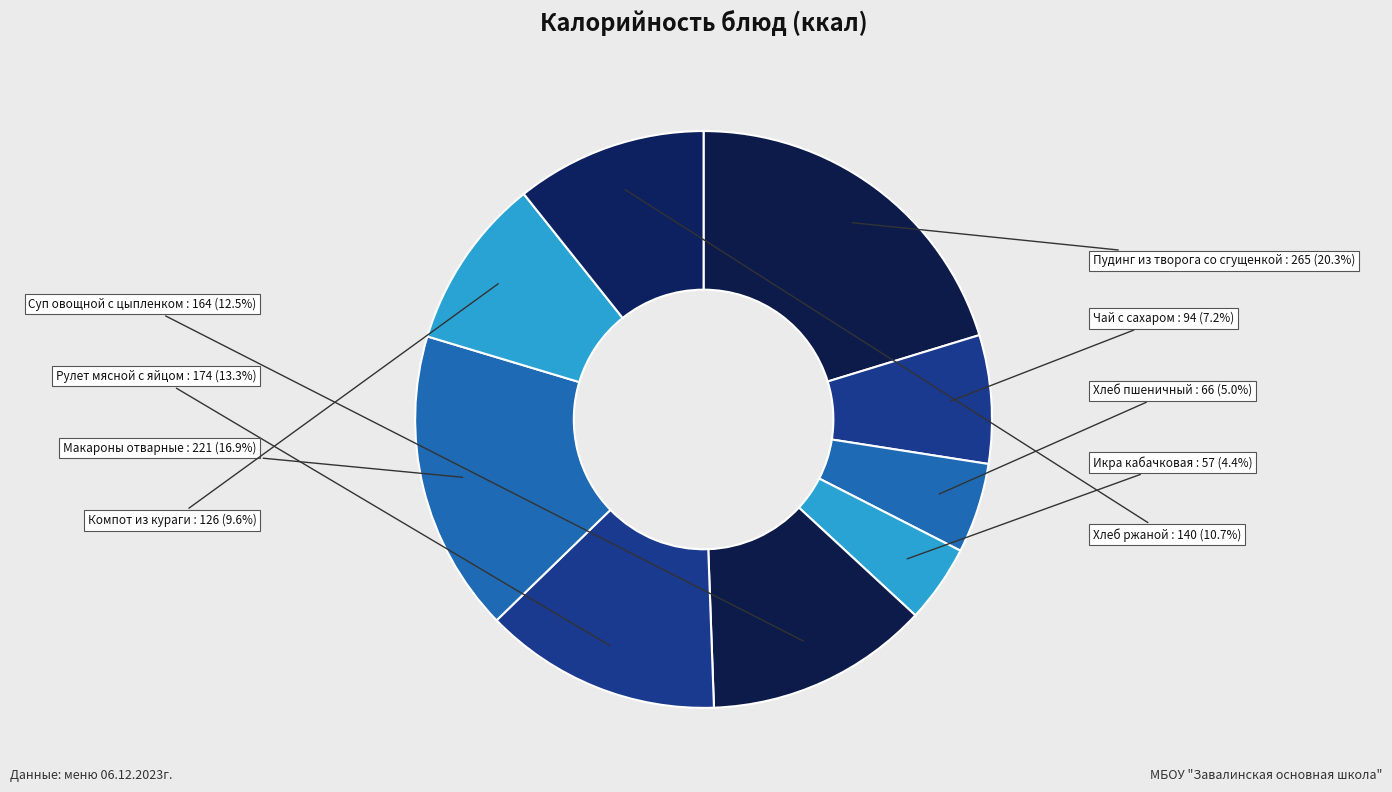

How many segments does this pie chart have?

9